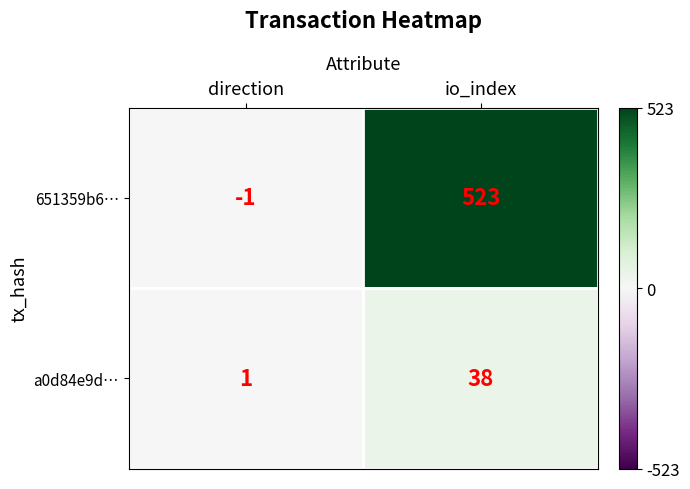

Count the number of categories in the chart.

2